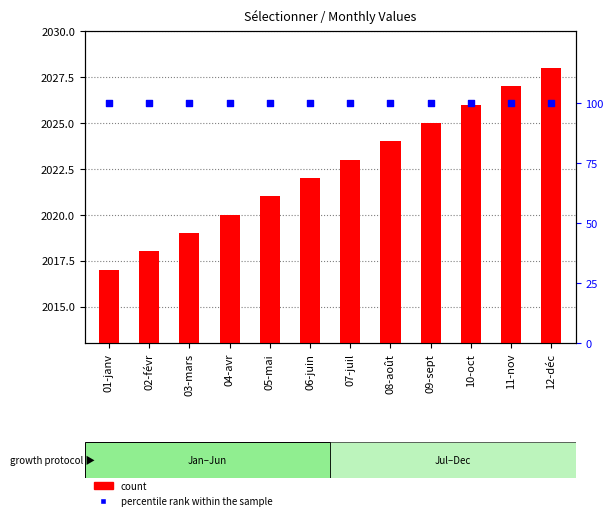

At how many categories does at least one series exceed 1010?

12